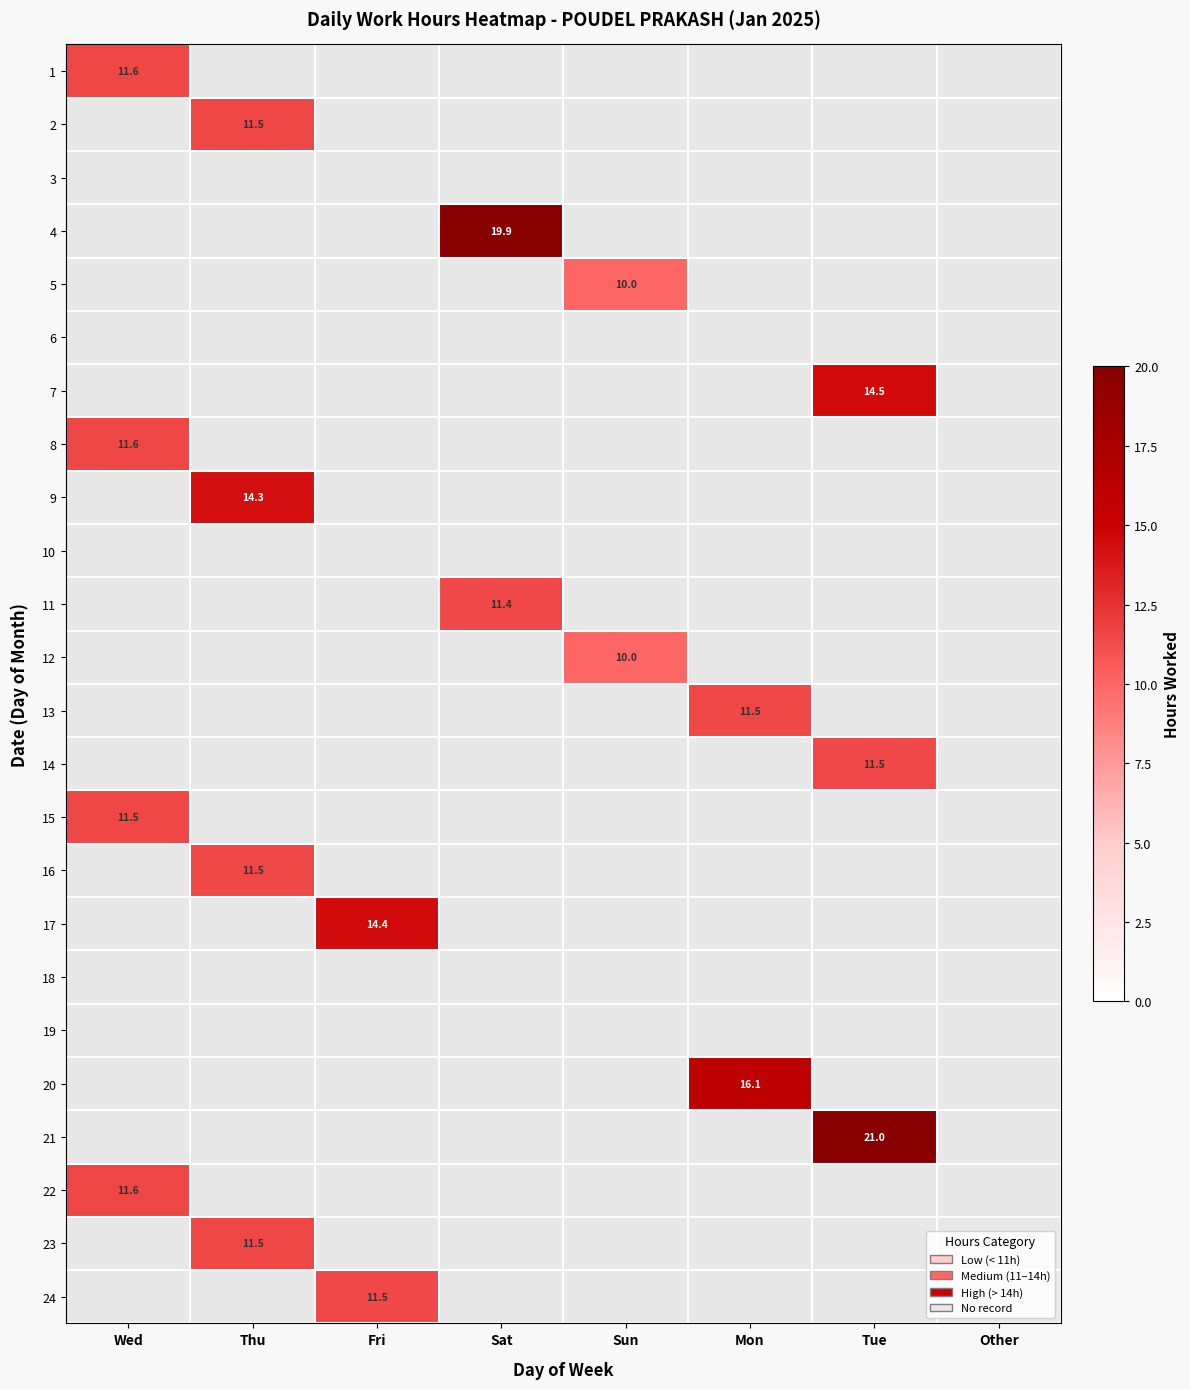

Which series has the largest range (max minus min)?

1